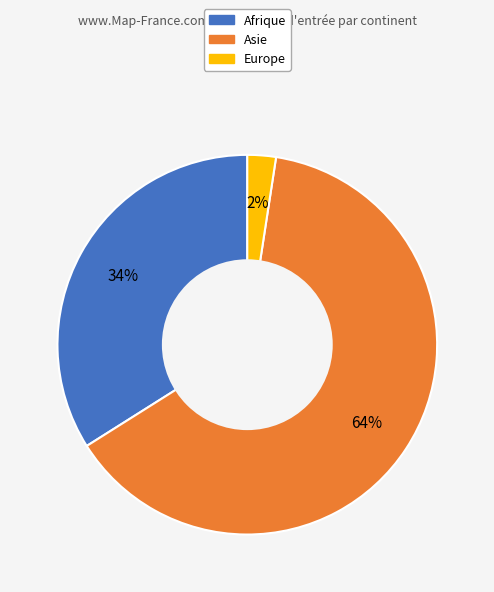

To the nearest percent, what is the average slice percentage?

33%